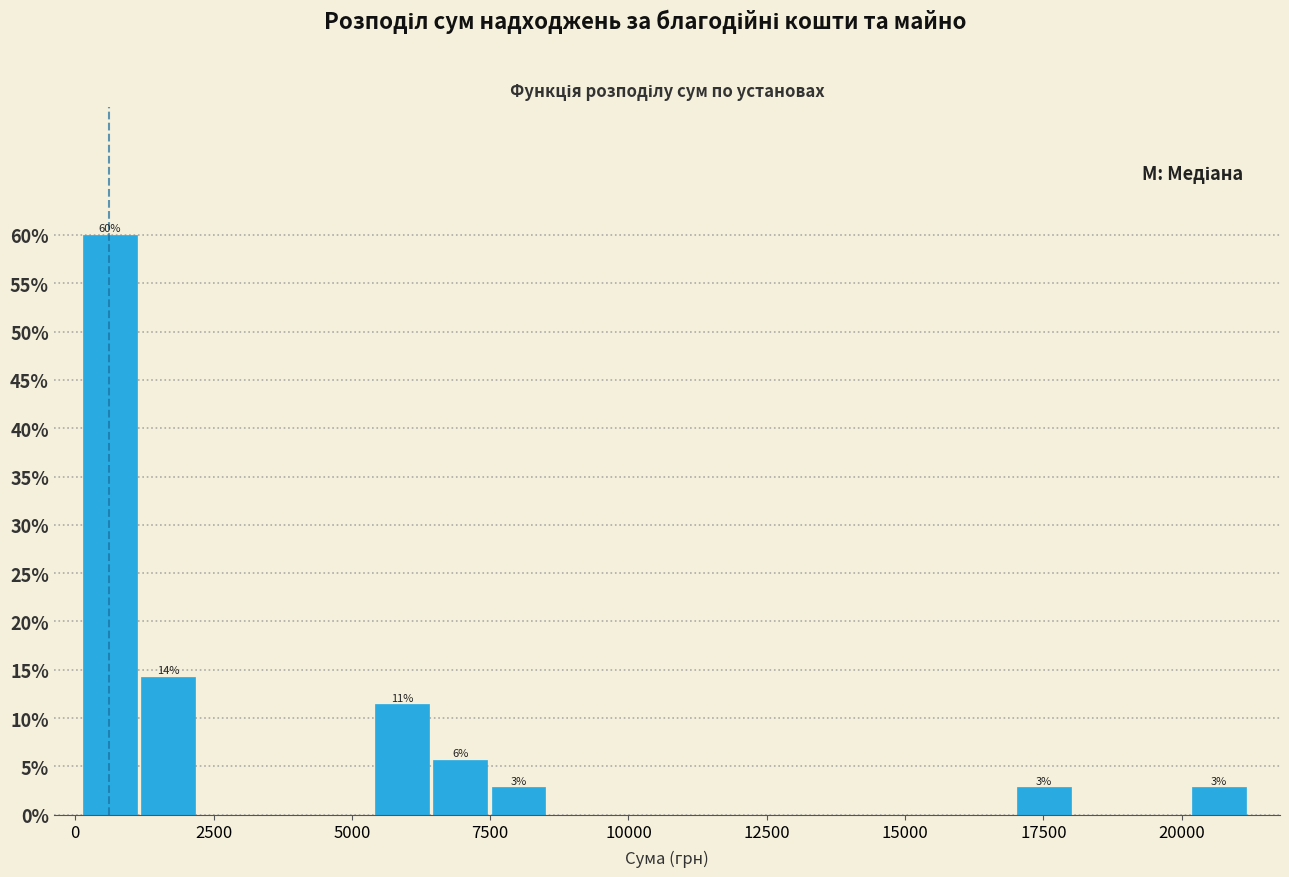

Around what value on the x-axis is the tallest bar? Give the approximate position of its centre, as read against the axis.

500